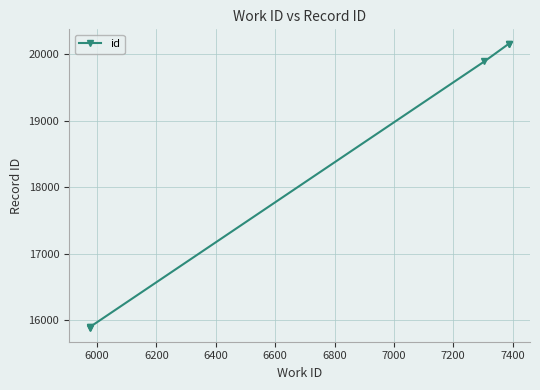

What is the sum of the values at 6200 and 6800?

36058